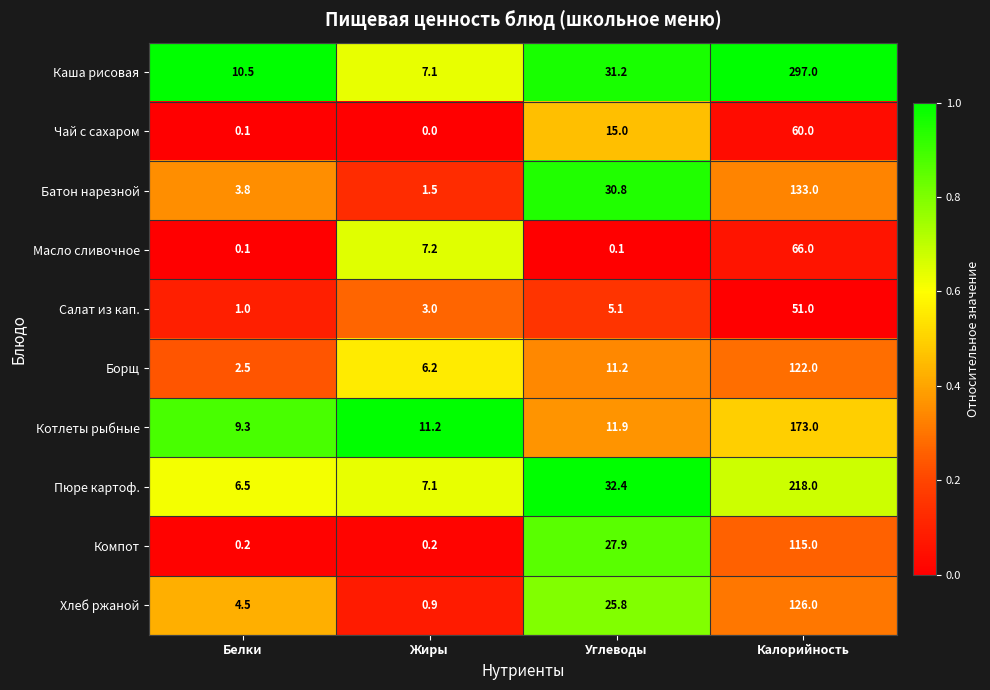

Read the Масло сливочное value at Жиры.

7.2